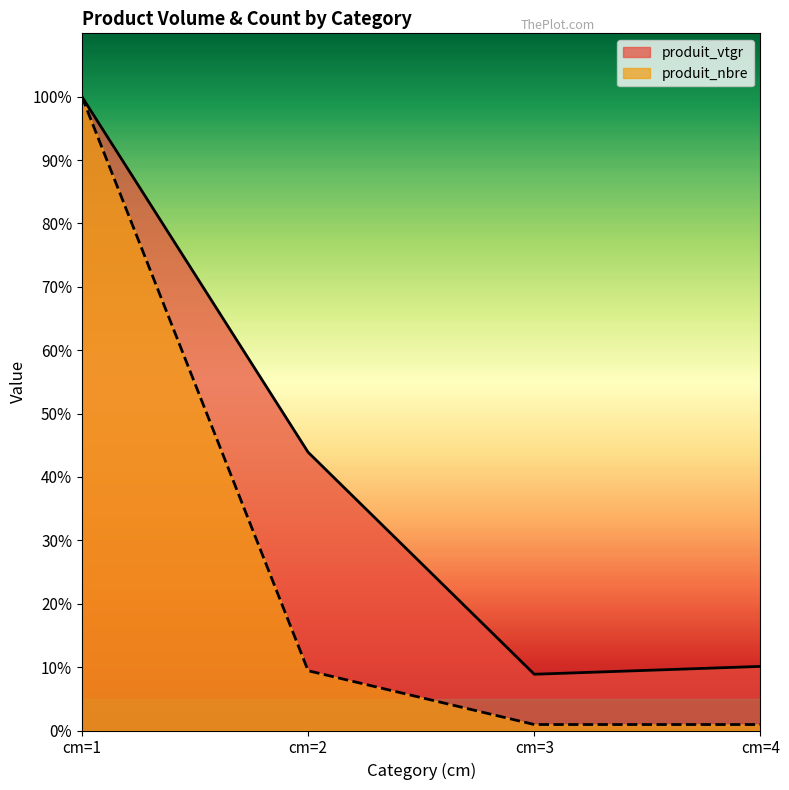

True or false: produit_nbre and produit_vtgr intersect in this chart.

False